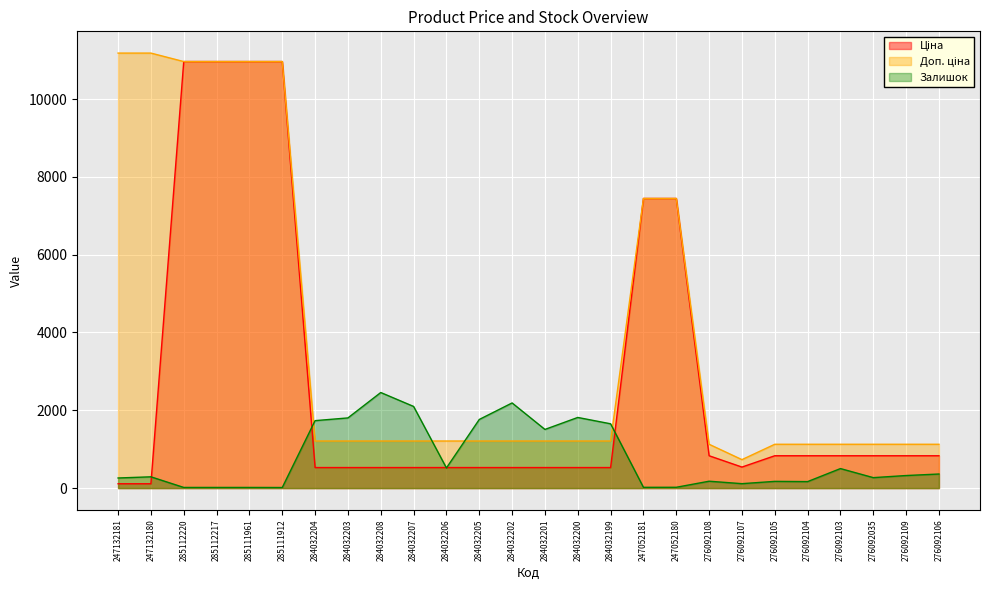

What is the sum of the Доп. ціна values at 276092105 and 276092104?

2253.5